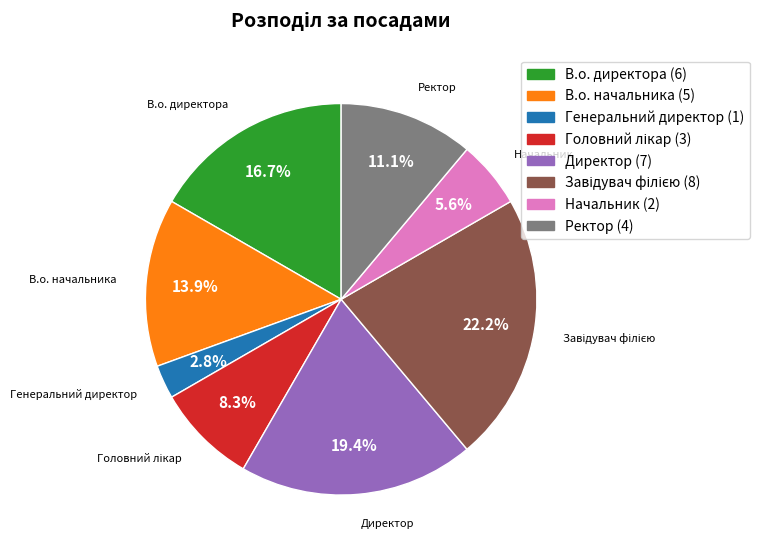

Count the number of slices in the pie.

8